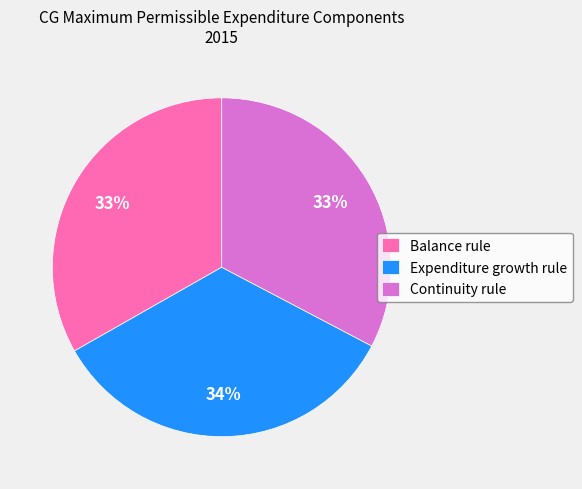

Count the number of slices in the pie.

3